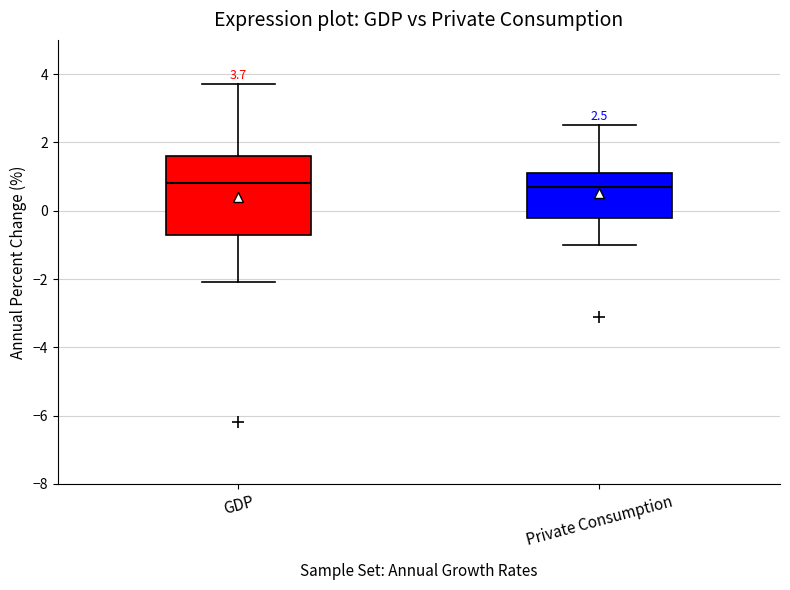

Comparing the boxes themselves (not the whiskers), which one is the tallest?

GDP